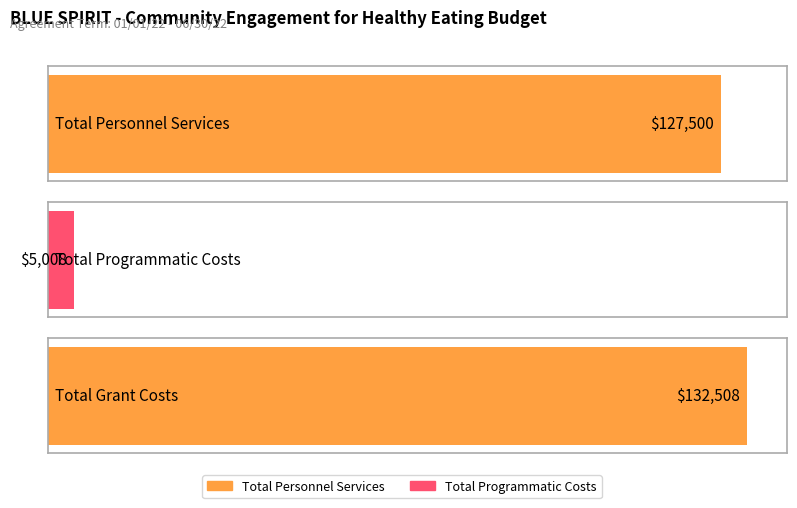

What is the label of the 3rd bar from the right?

Total Personnel Services